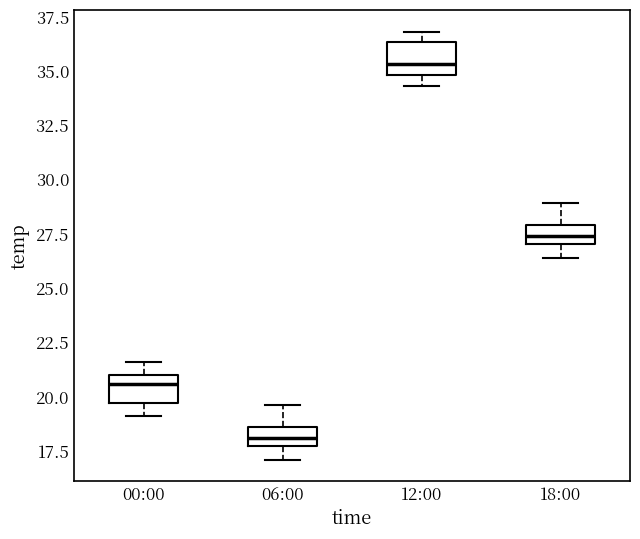

Where is the lower edge of the box for 06:00 on the y-axis? The values are not printed on the chart, so give them approximately, as read against the axis.

17.5